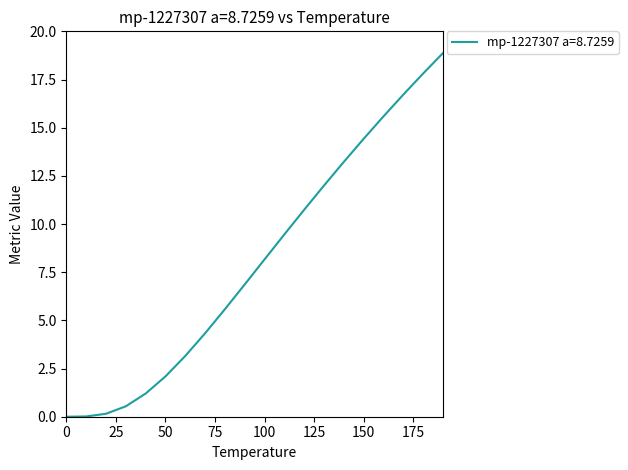

What is the greatest value displayed?

18.9